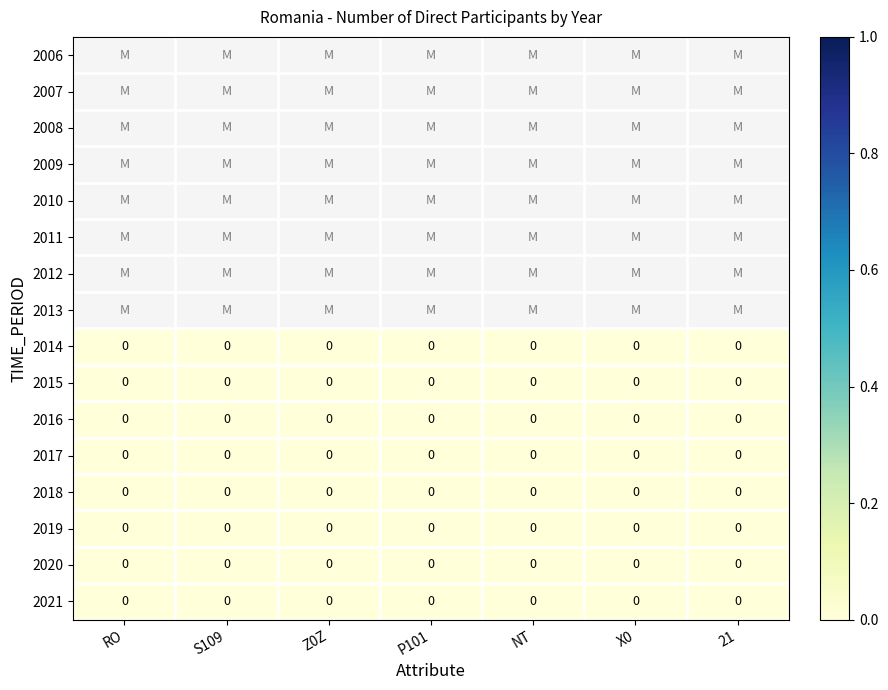

True or false: 2021 has a value of 0 at 21.

True